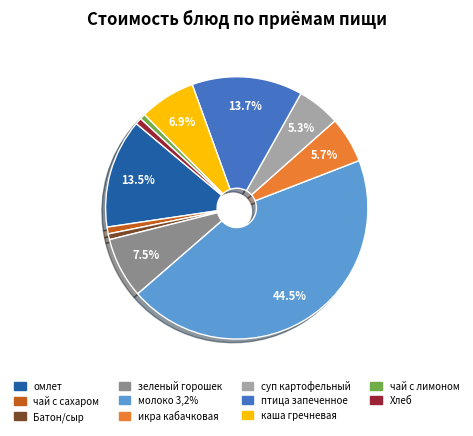

True or false: икра кабачковая accounts for 12% of the total.

False